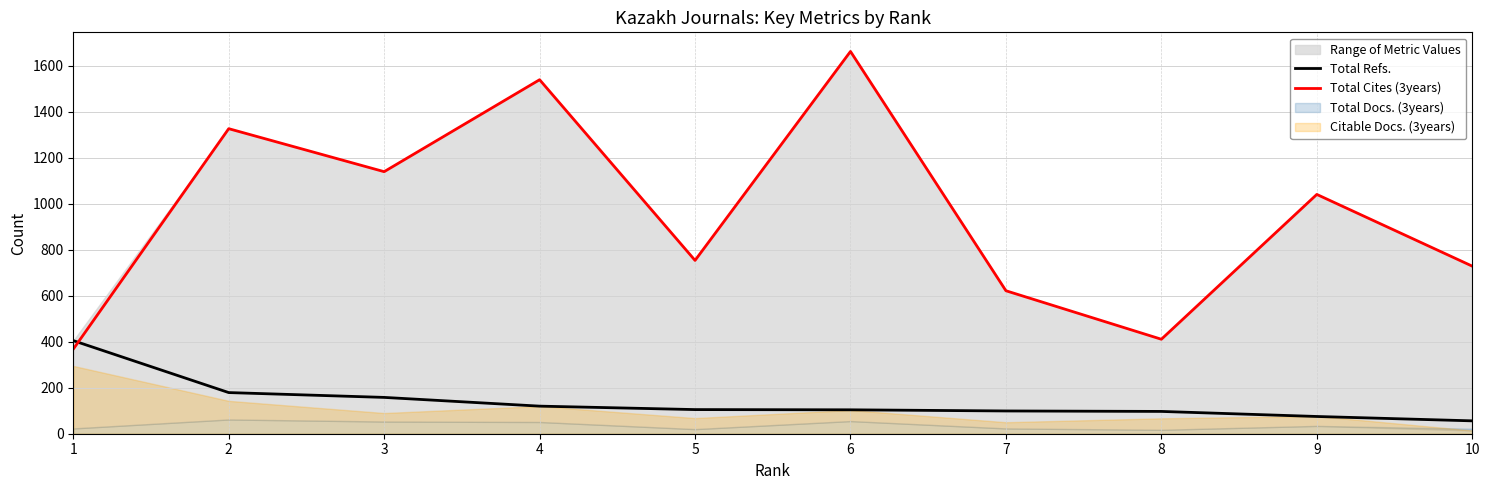

What is the difference between the Total Refs. values at 9 and 5?

30